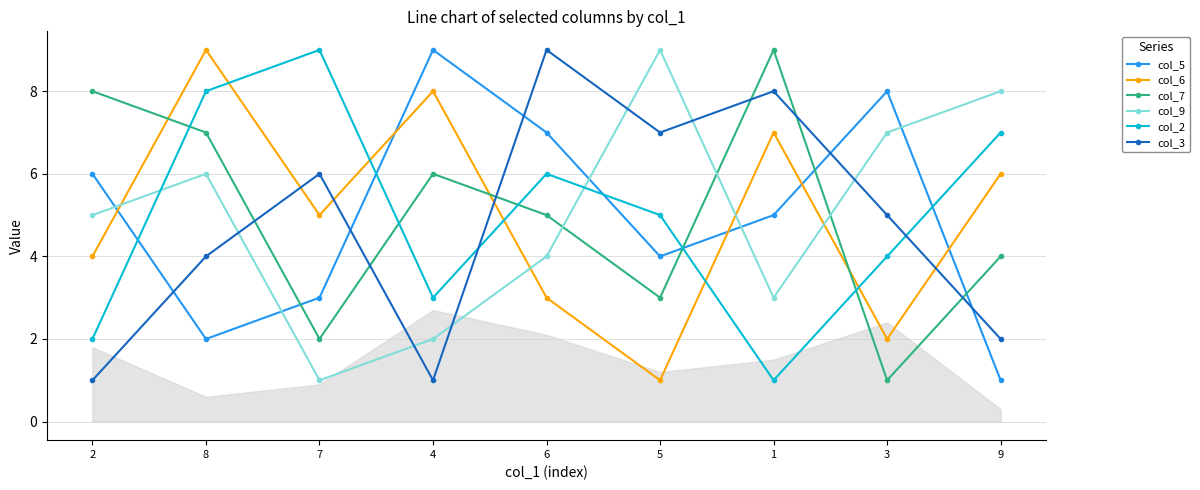

Which series changed the most between 2 and 4?

col_6